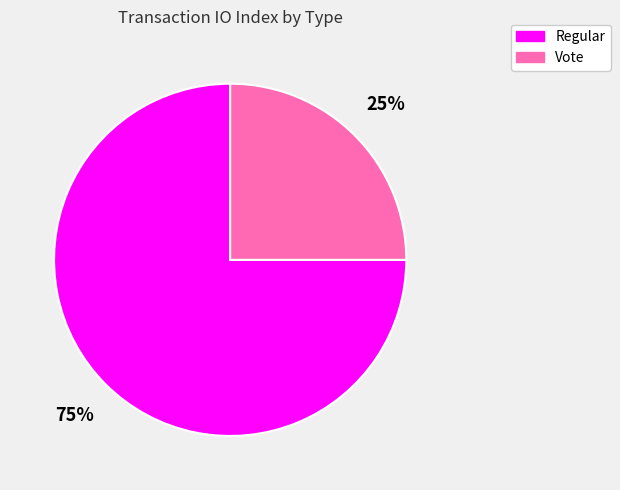

Approximately how many times larger is the value at Regular compared to Vote?

3.0